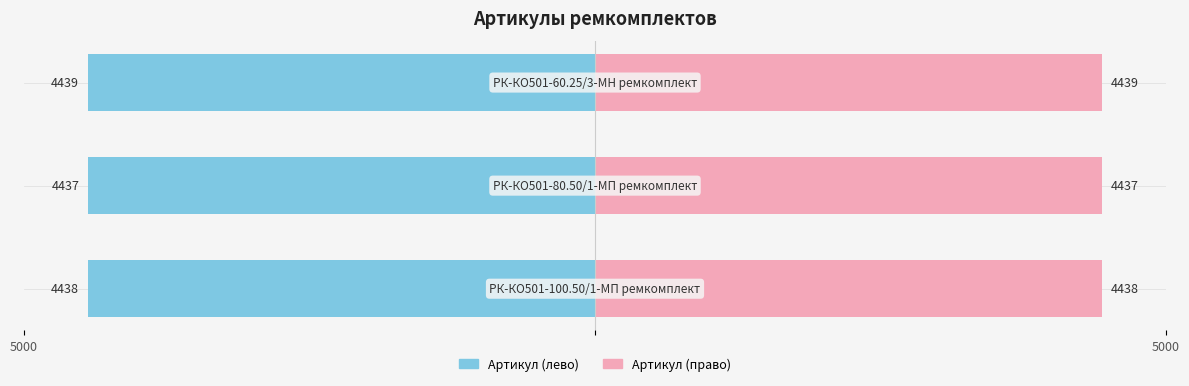

What is the label of the 3rd bar from the left?

РК-КО501-60.25/3-МН ремкомплект